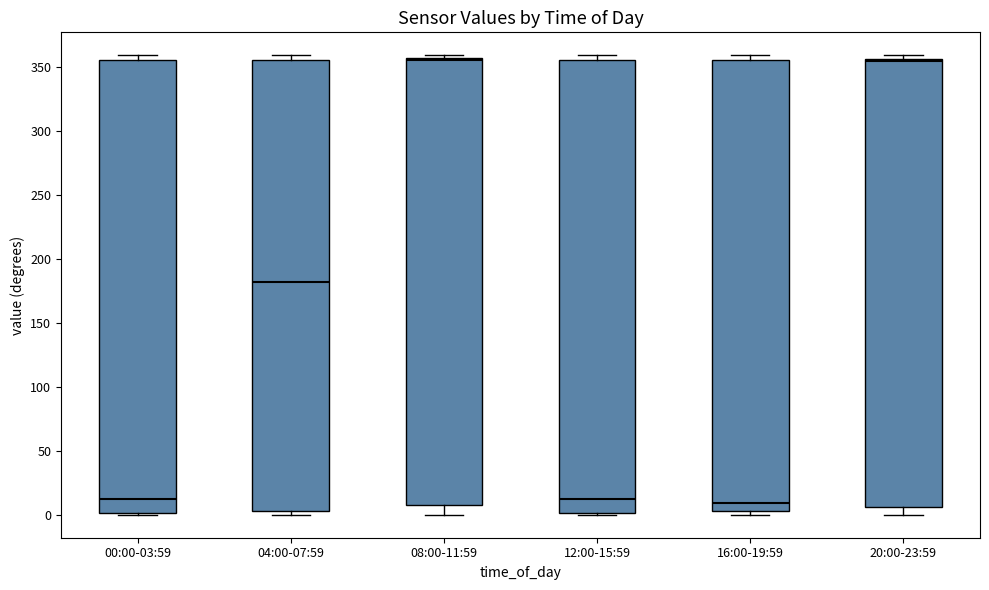

Reading left to right, transcribe this box plot: for each box, give where its median line is, the range the box spans, and where its two whiskers end, as read against the y-axis. The values are not printed on the chart, so give them approximately, as read against the axis.

00:00-03:59: median 10, box 0 to 355, whiskers 0 (just below the box's lower edge) to 360
04:00-07:59: median 180, box 5 to 355, whiskers 0 to 360
08:00-11:59: median 355 (just below the box's upper edge), box 10 to 355, whiskers 0 to 360
12:00-15:59: median 10, box 0 to 355, whiskers 0 (just below the box's lower edge) to 360
16:00-19:59: median 10, box 5 to 355, whiskers 0 to 360
20:00-23:59: median 355 (just below the box's upper edge), box 5 to 355, whiskers 0 to 360